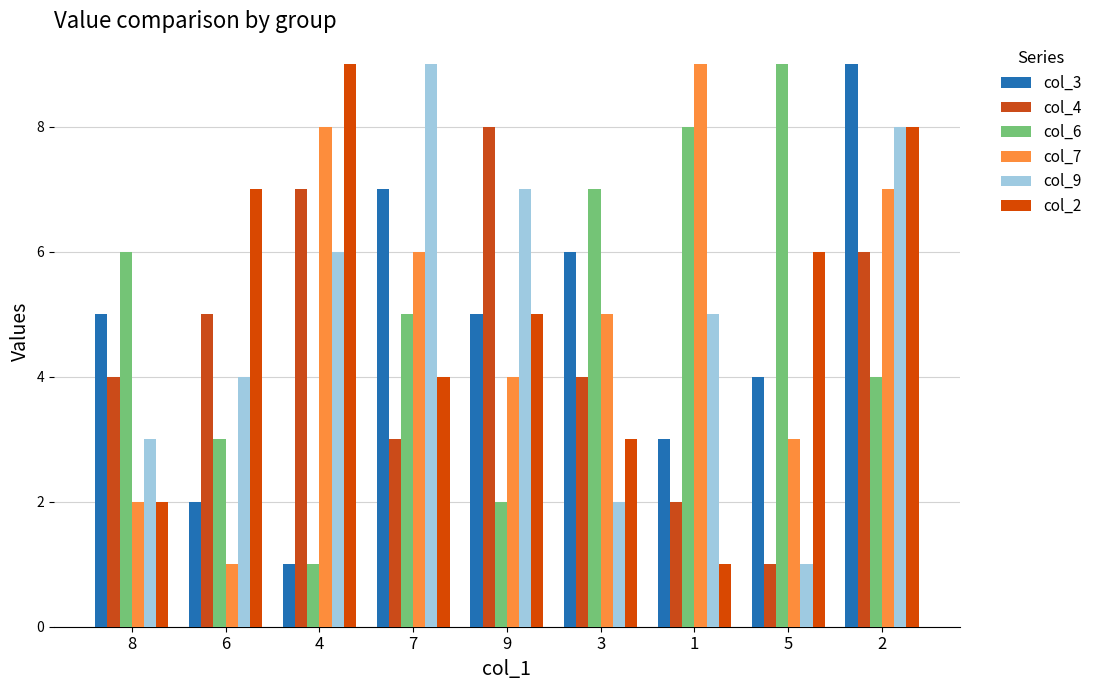

Count the number of categories in the chart.

9